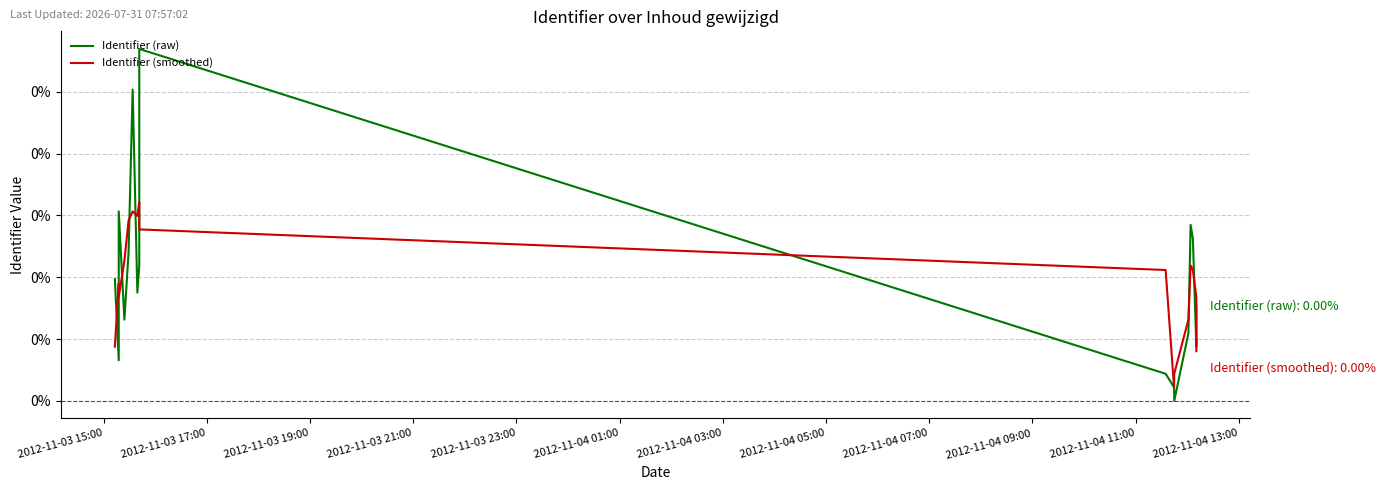

How many lines are shown in the chart?

2